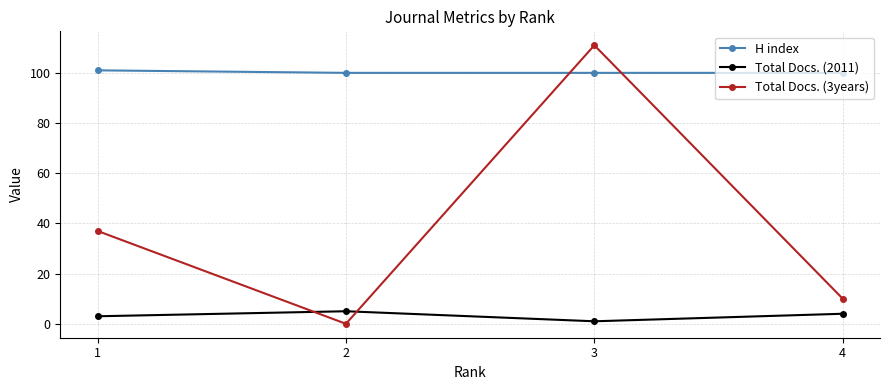

Count the number of data series in this chart.

3